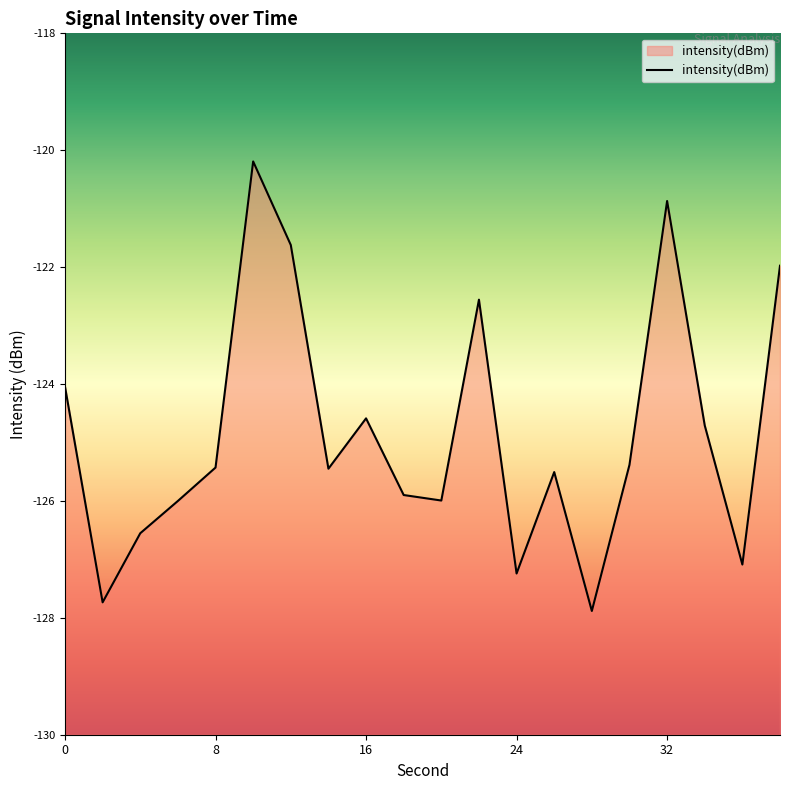

How many points are higher than both their immediate neighbors (excluding endpoints)?

5